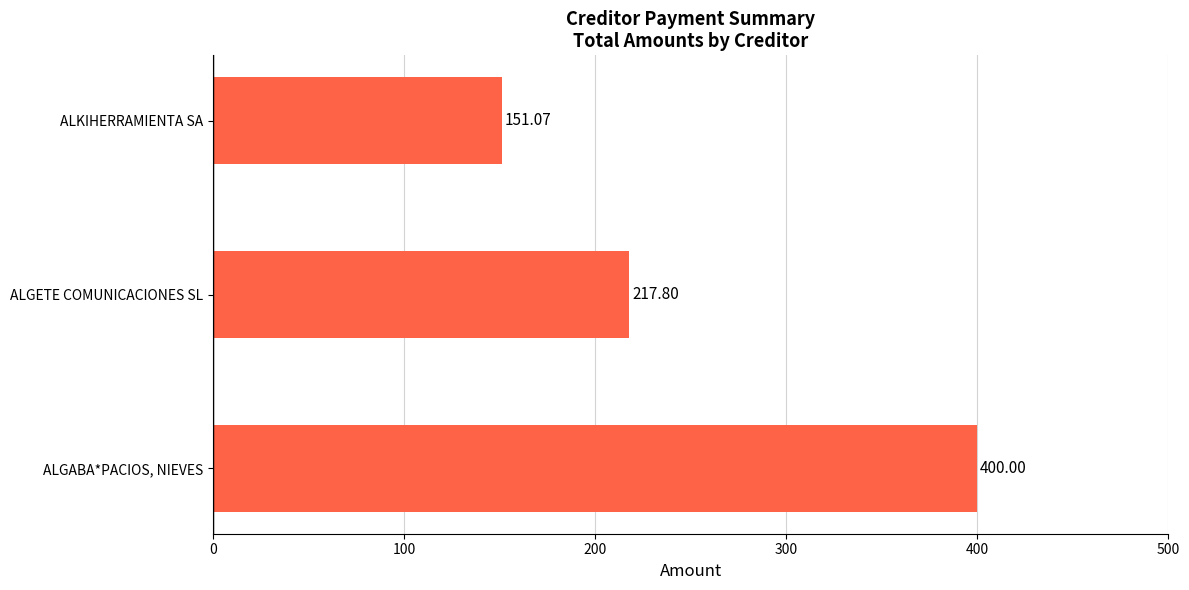

Does the chart contain stacked bars?

No